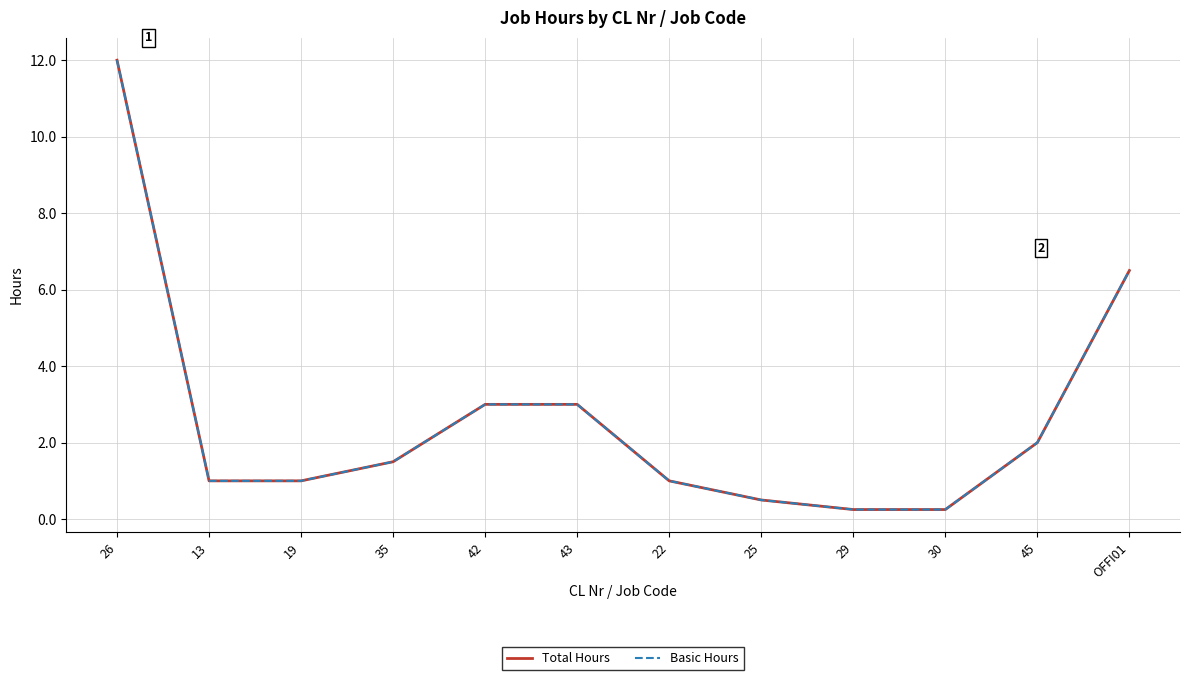

Does the chart have visible grid lines?

Yes